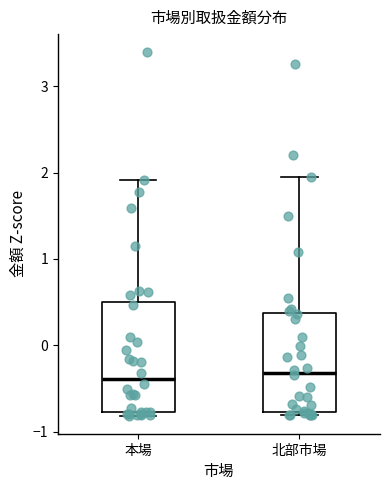

Comparing the boxes themselves (not the whiskers), which one is the tallest?

本場